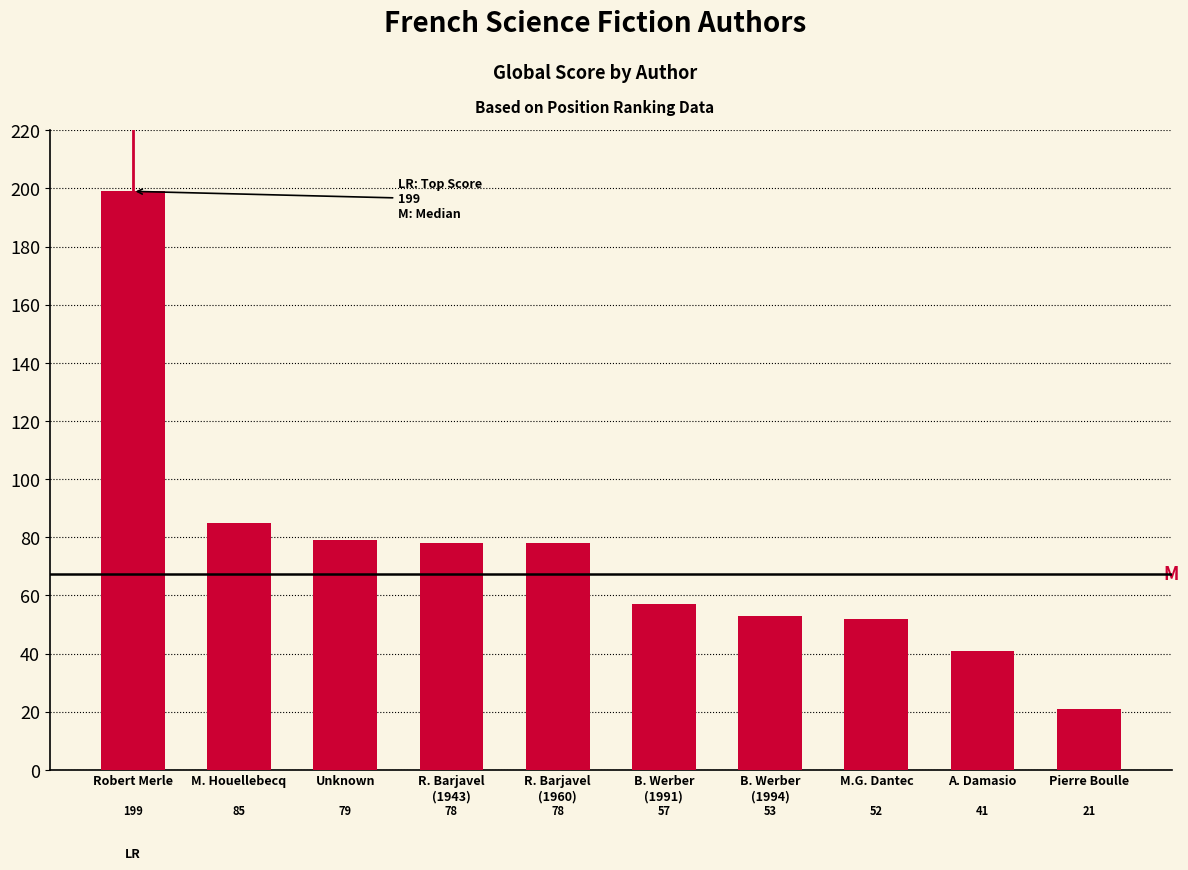

Reading left to right, extract all data points from this chart.

Robert Merle=199	M. Houellebecq=85	Unknown=79	R. Barjavel
(1943)=78	R. Barjavel
(1960)=78	B. Werber
(1991)=57	B. Werber
(1994)=53	M.G. Dantec=52	A. Damasio=41	Pierre Boulle=21